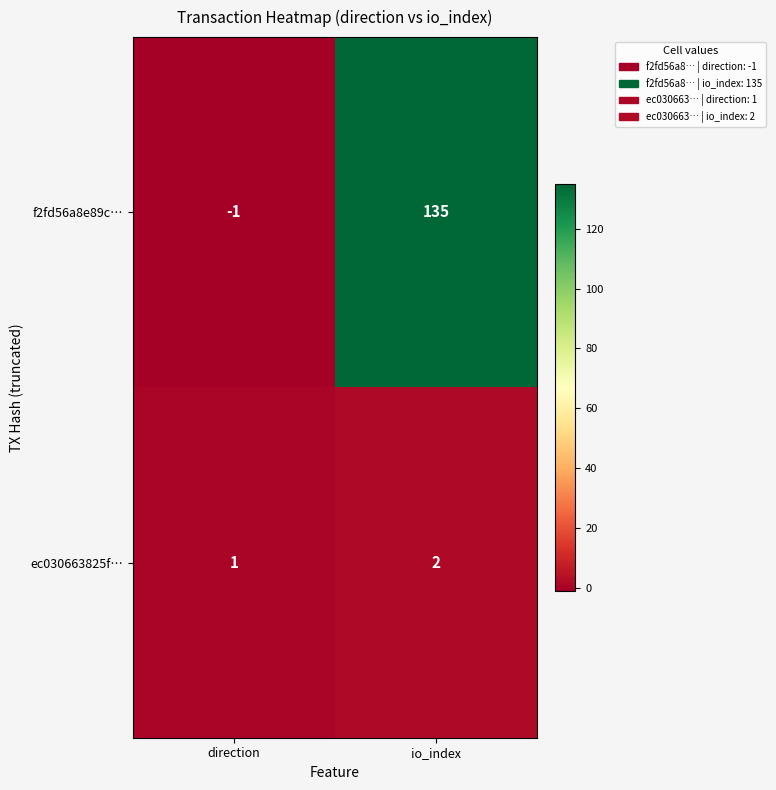

Reading right to left, transcribe all the data shown in this chart.

f2fd56a8e89c…: io_index=135	direction=-1
ec030663825f…: io_index=2	direction=1